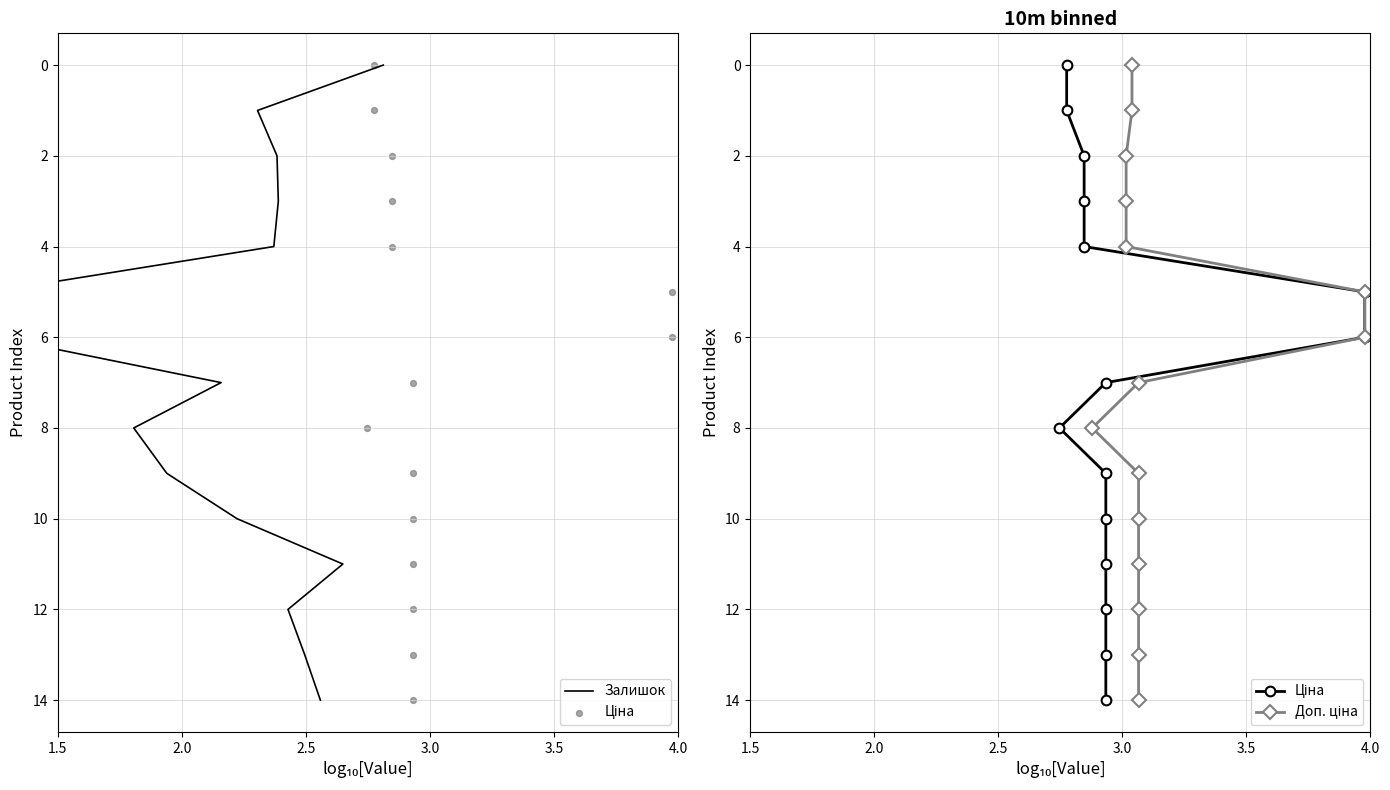

Which series has the widest spread of Y values?

Залишок